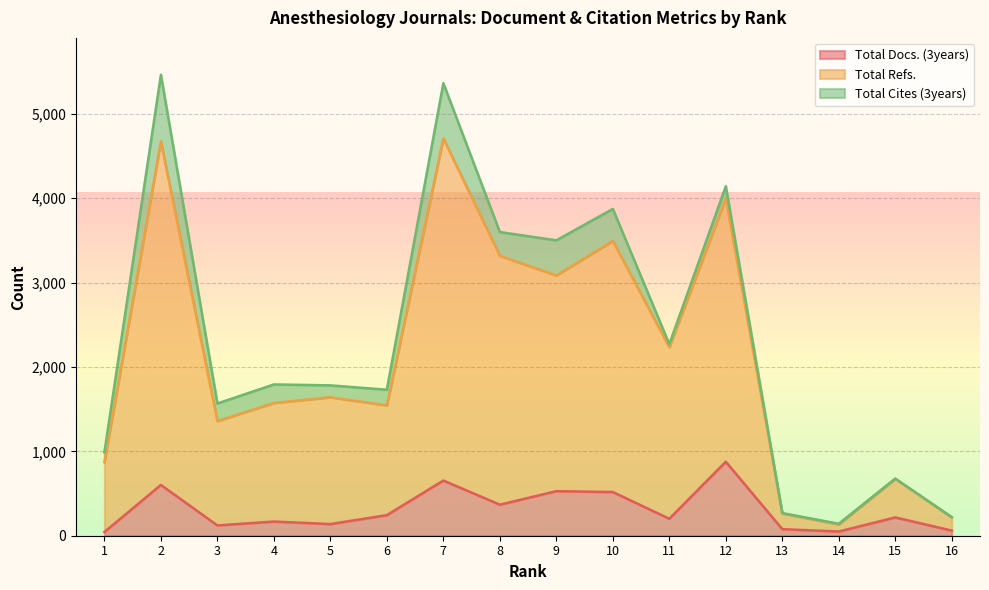

At which category is the sum across all series the highest?

7